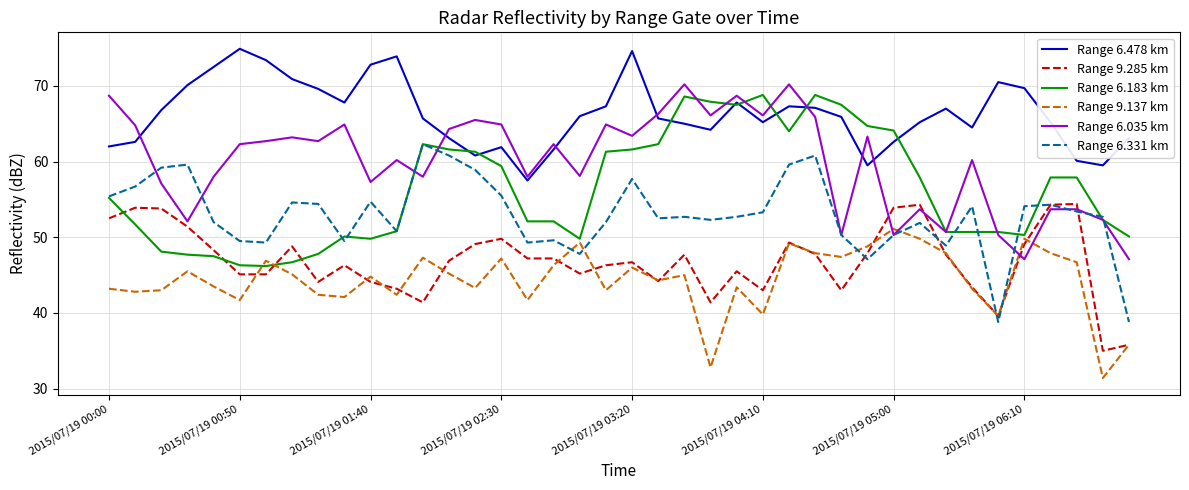

What is the smallest value displayed?

31.4